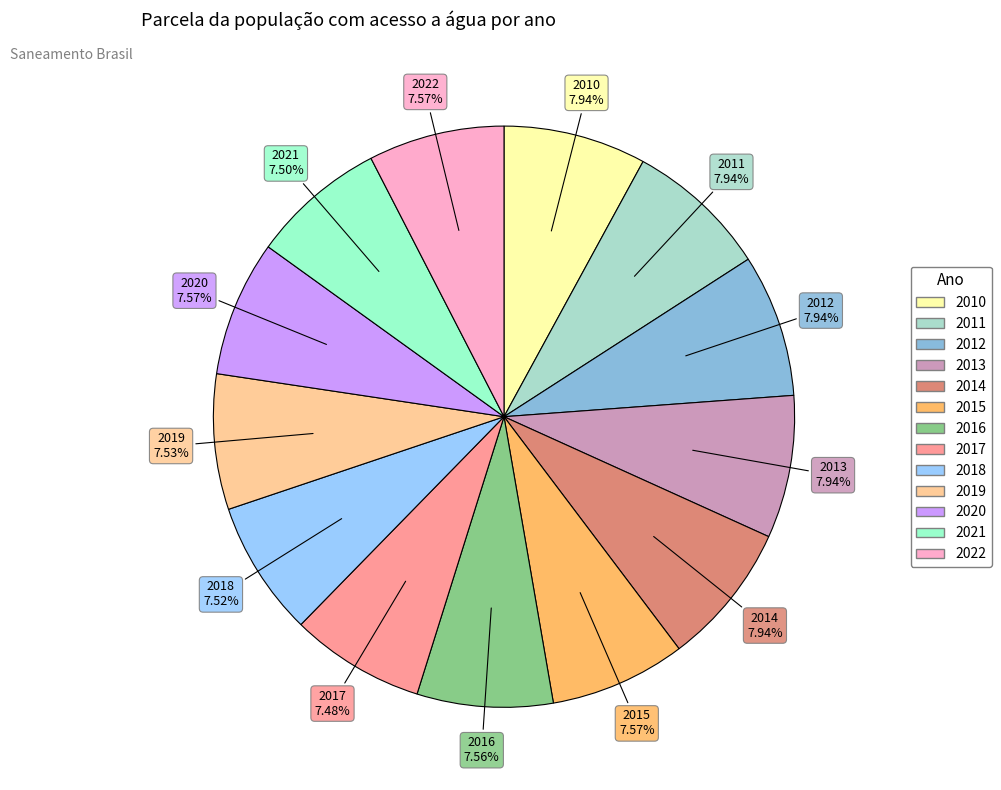

True or false: 2019 accounts for 1% of the total.

False